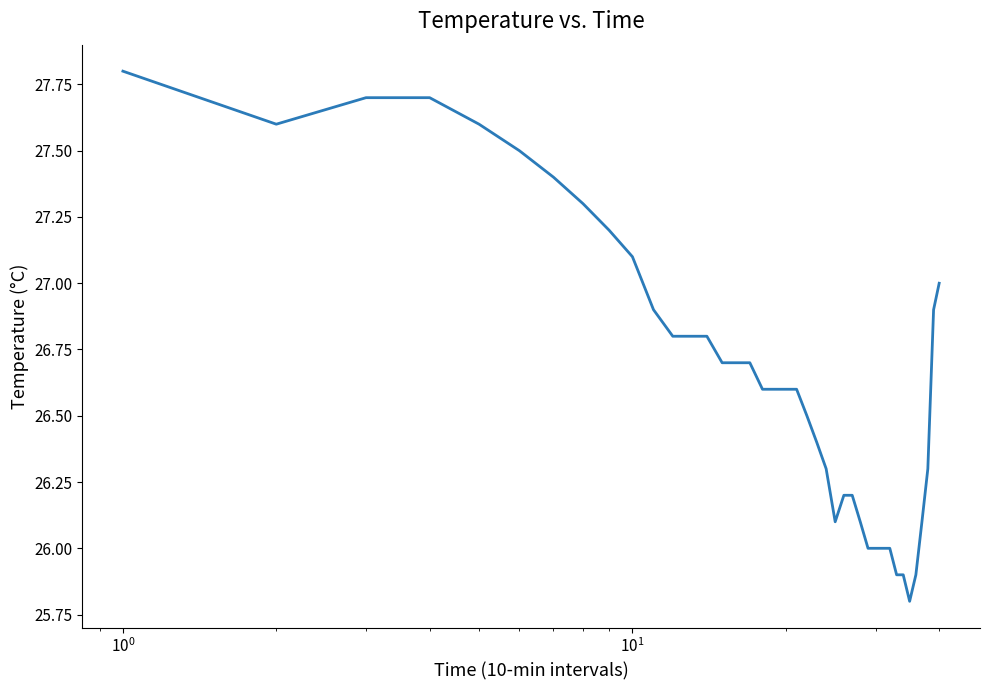

What is the difference between the maximum and minimum values?

2.0